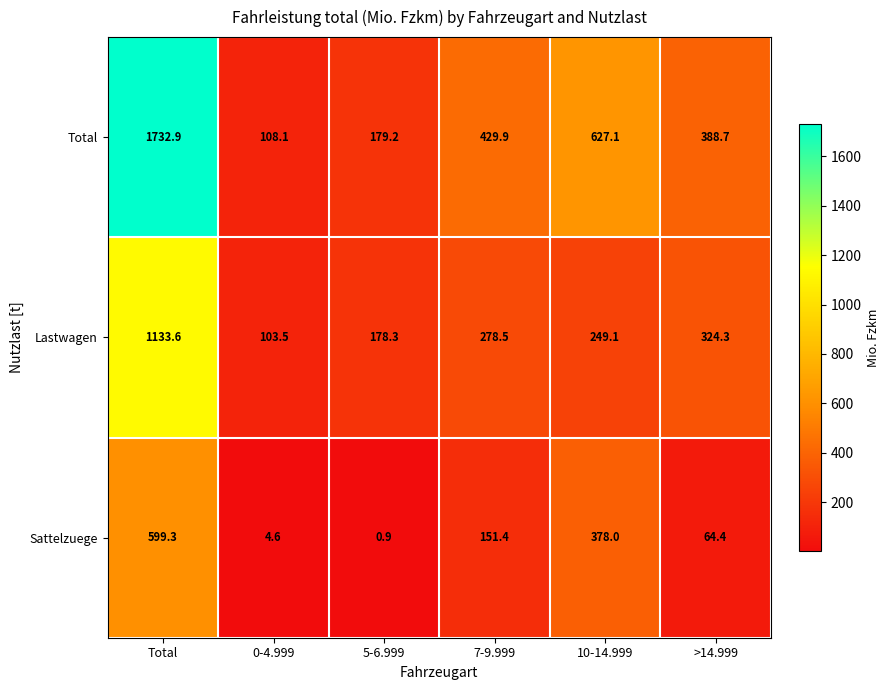

What is the difference between the maximum and minimum values in the Lastwagen series?

1030.1